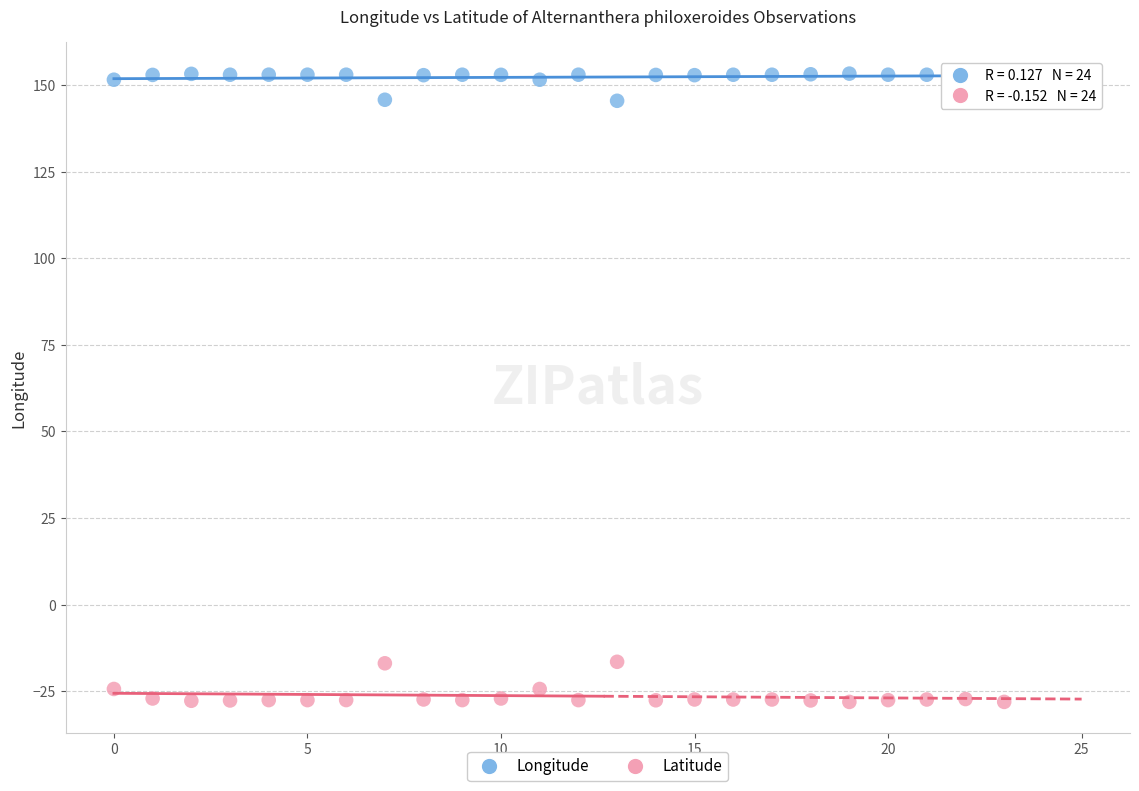

Which series has the largest Y range (max minus min)?

Latitude